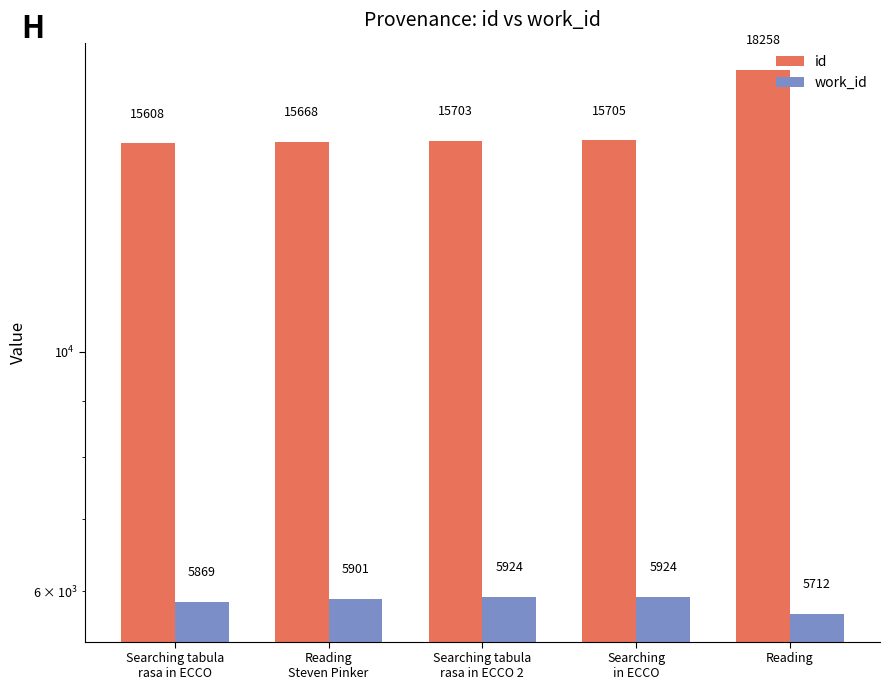

What is the highest value of the work_id series?

5924